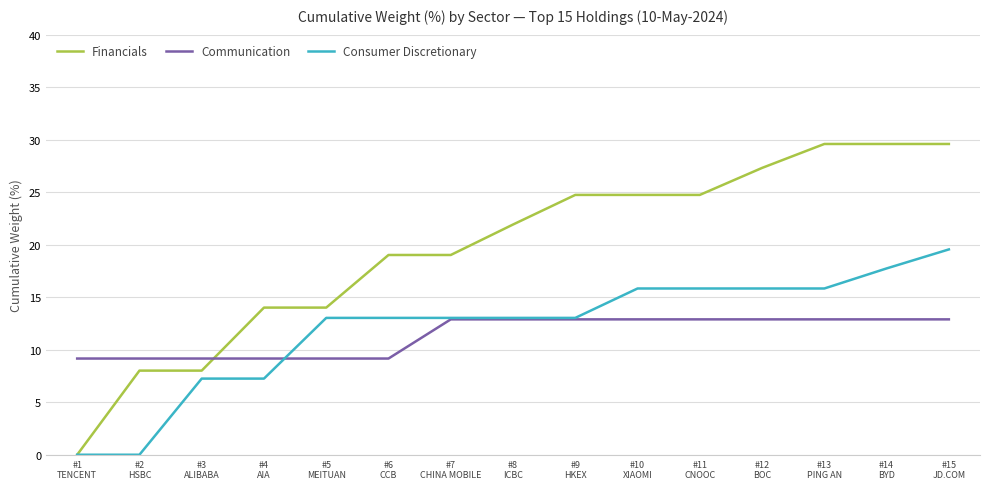

What position from the left is #4
AIA?

4